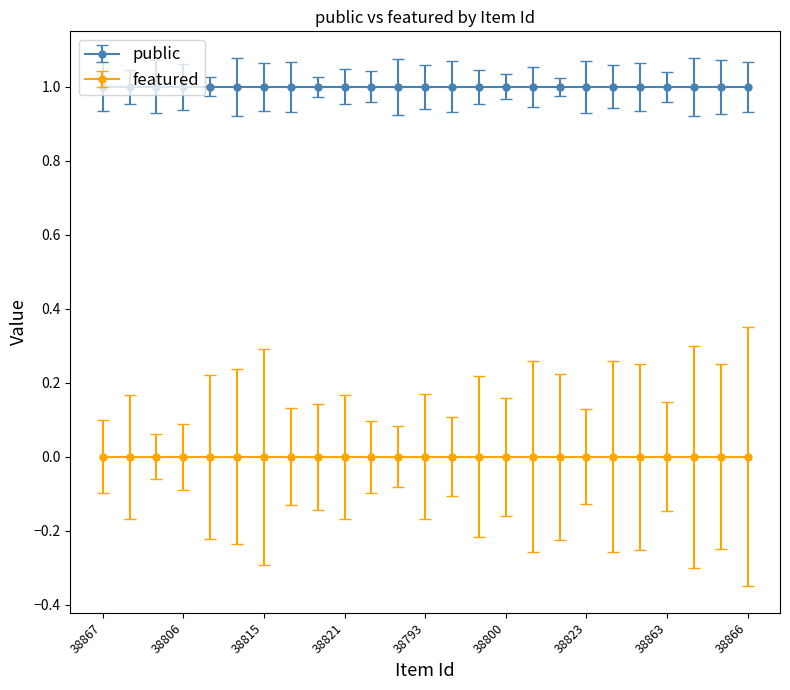

At which category is the sum across all series the highest?

38867